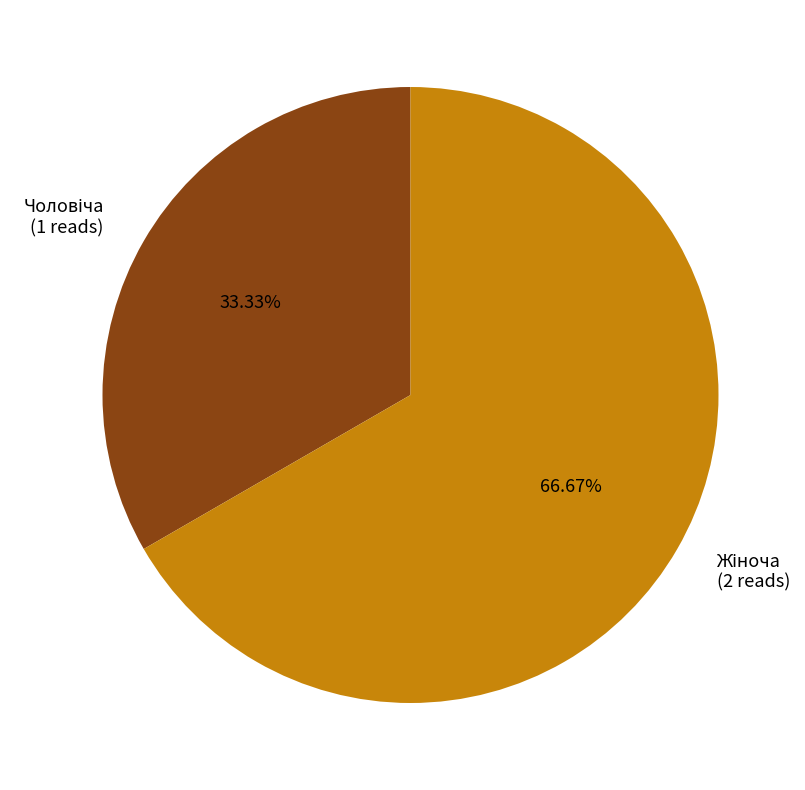

How many slices are in this pie chart?

2